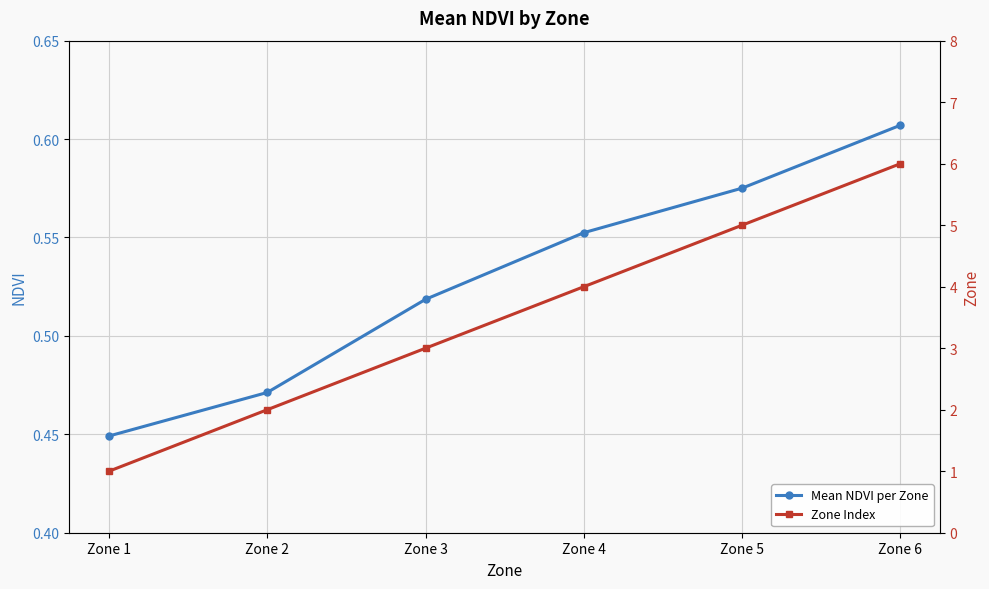

Is it true that Zone Index equals 2.5 at Zone 5?

False